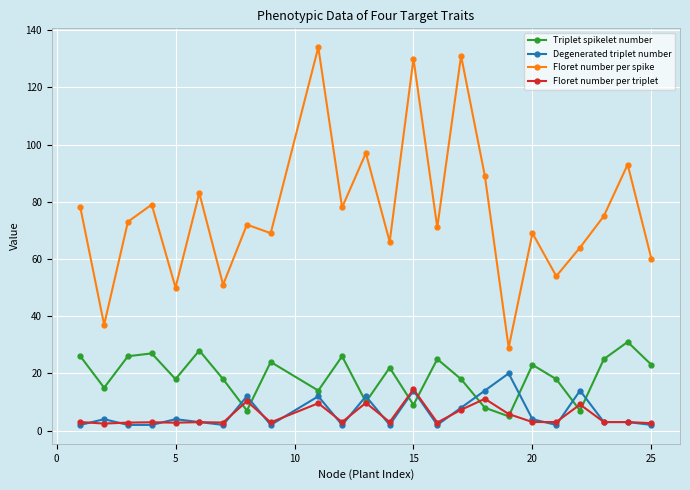

Which series has the widest spread of values?

Floret number per spike